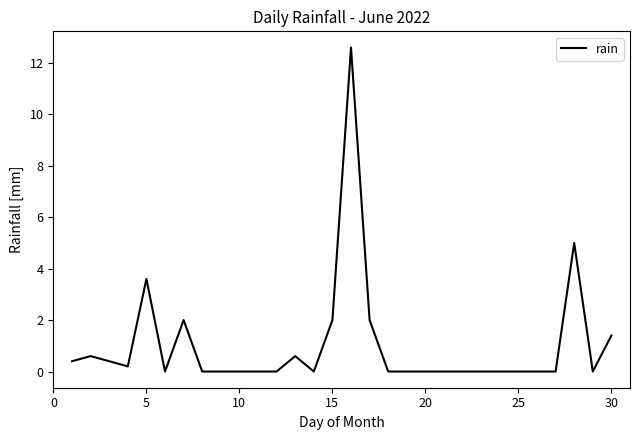

What is the maximum value shown in the chart?

12.6